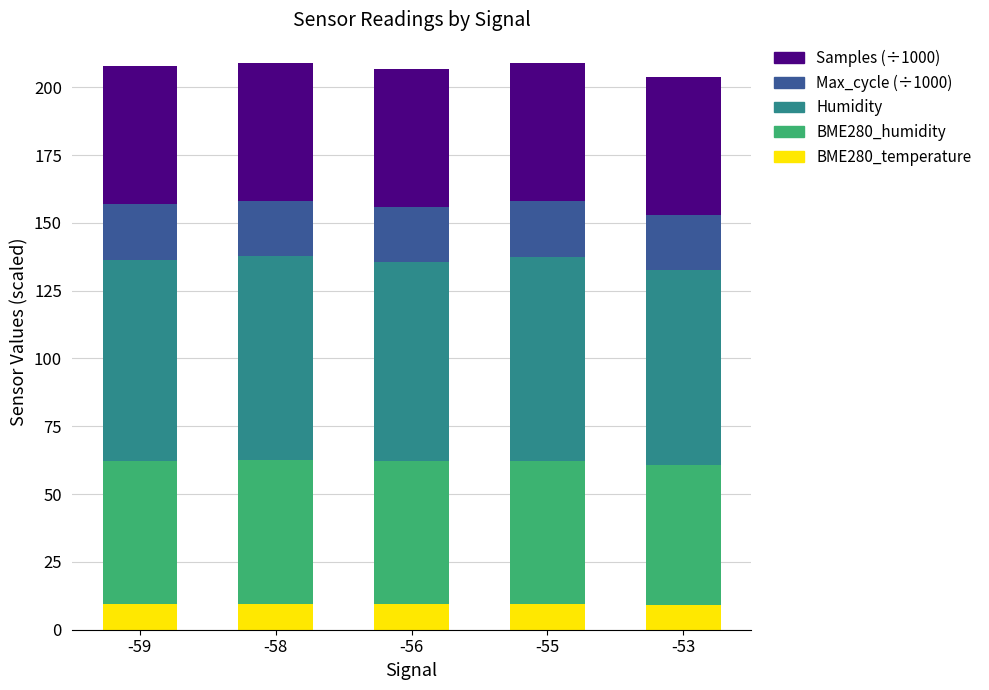

What is the total value across all series at -53?

203.9